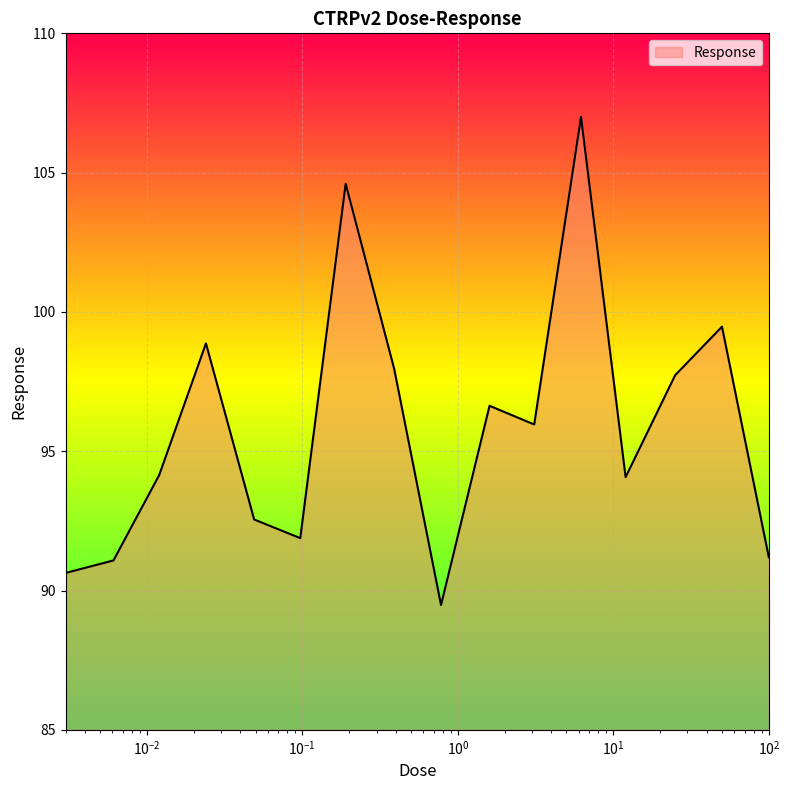

What is the maximum value shown in the chart?

107.0